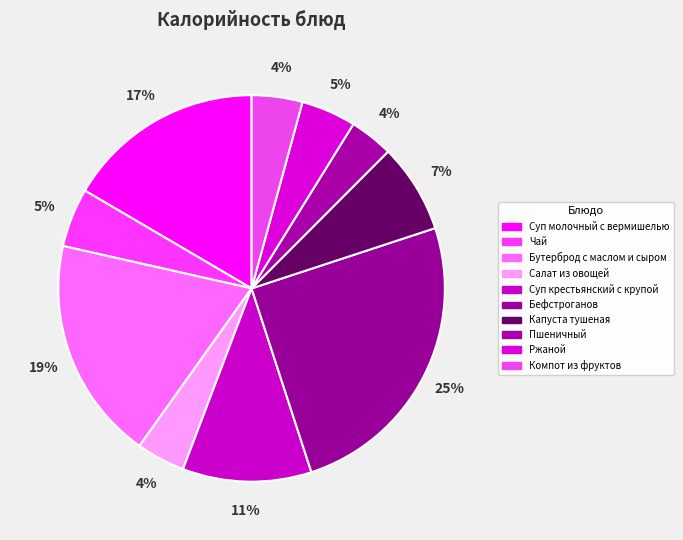

What percentage is NOT represented by Компот из фруктов?

95.8%